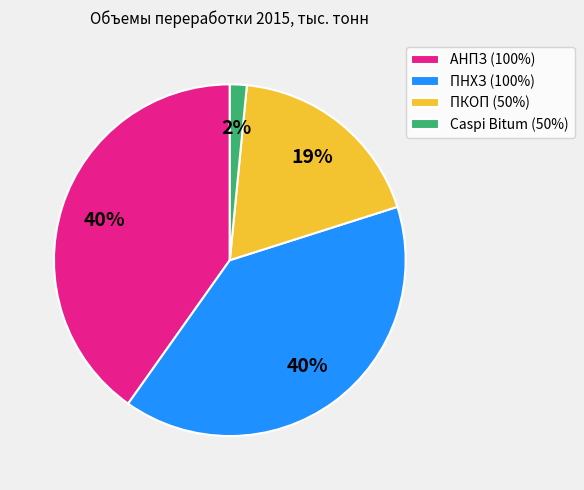

Do ПКОП (50%) and ПНХЗ (100%) together represent more than half of the pie?

Yes